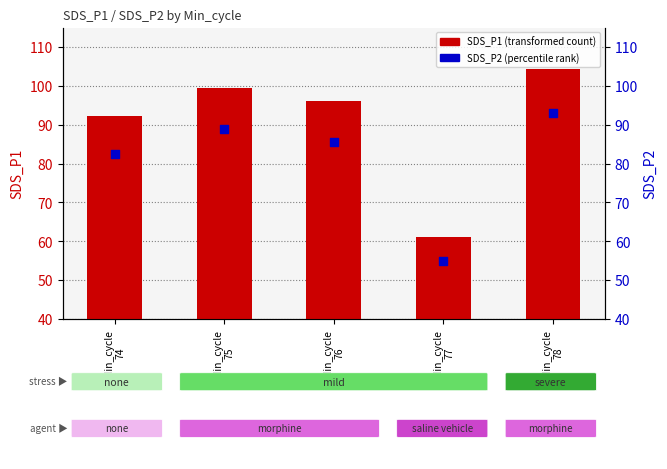

At how many categories does at least one series exceed 93?

3